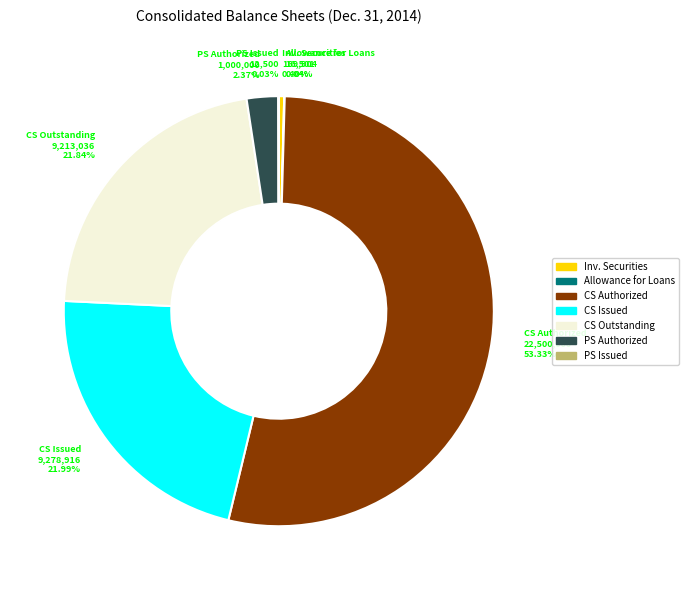

Which category accounts for the majority?

Common stock, shares authorized